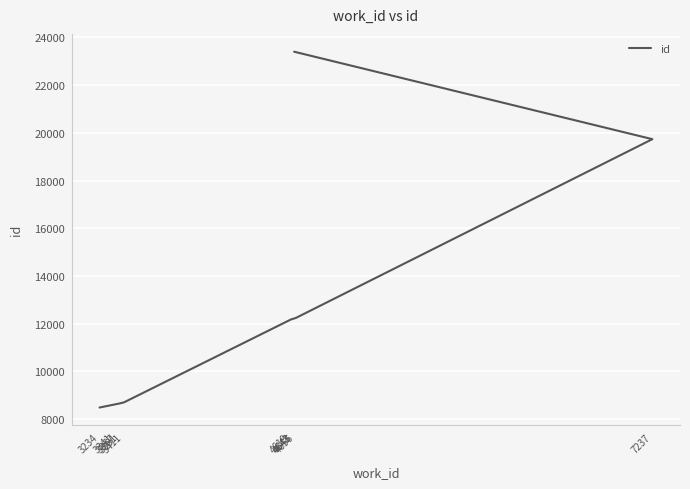

Reading right to left, what are all the values shown in this chart?

23402	23401	19735	12243	12175	8703	8660	8642	8612	8486